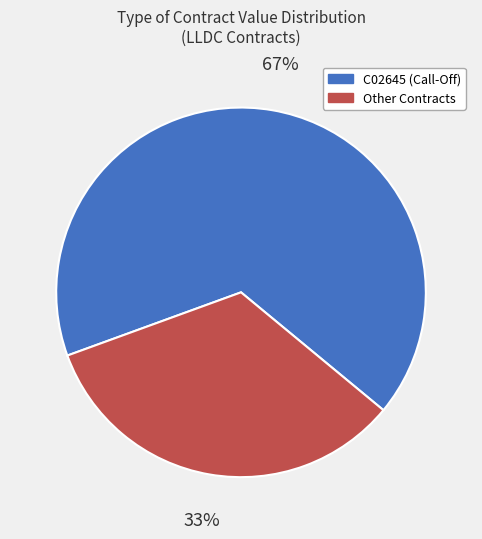

To the nearest percent, what is the average slice percentage?

50%